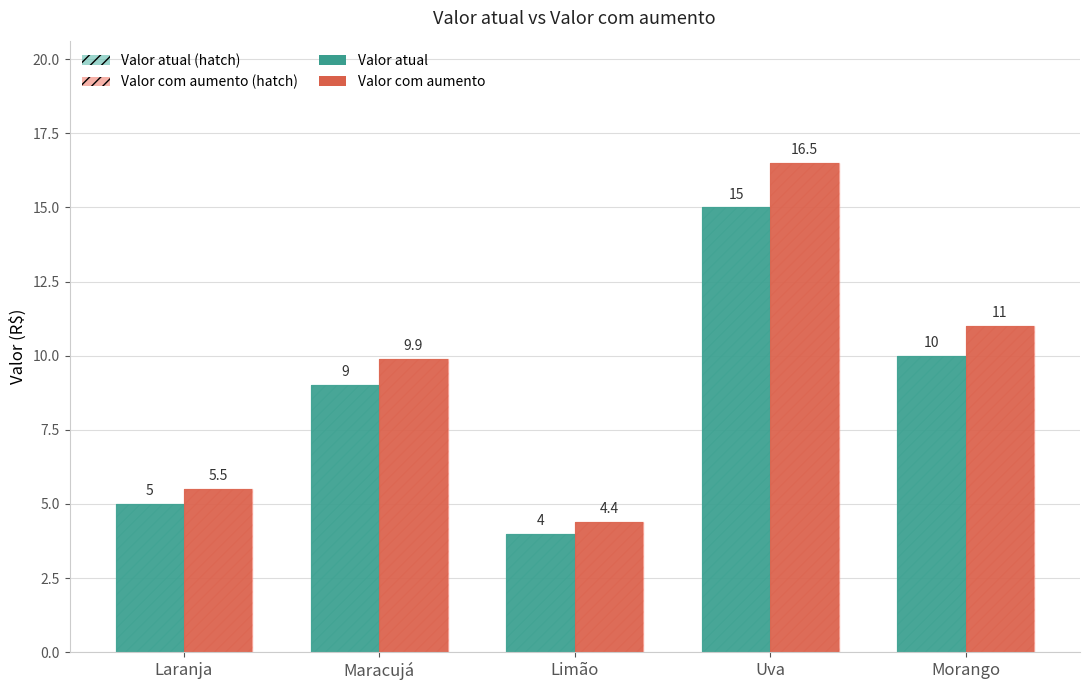

What are all the series names shown in the legend?

Valor atual, Valor com aumento